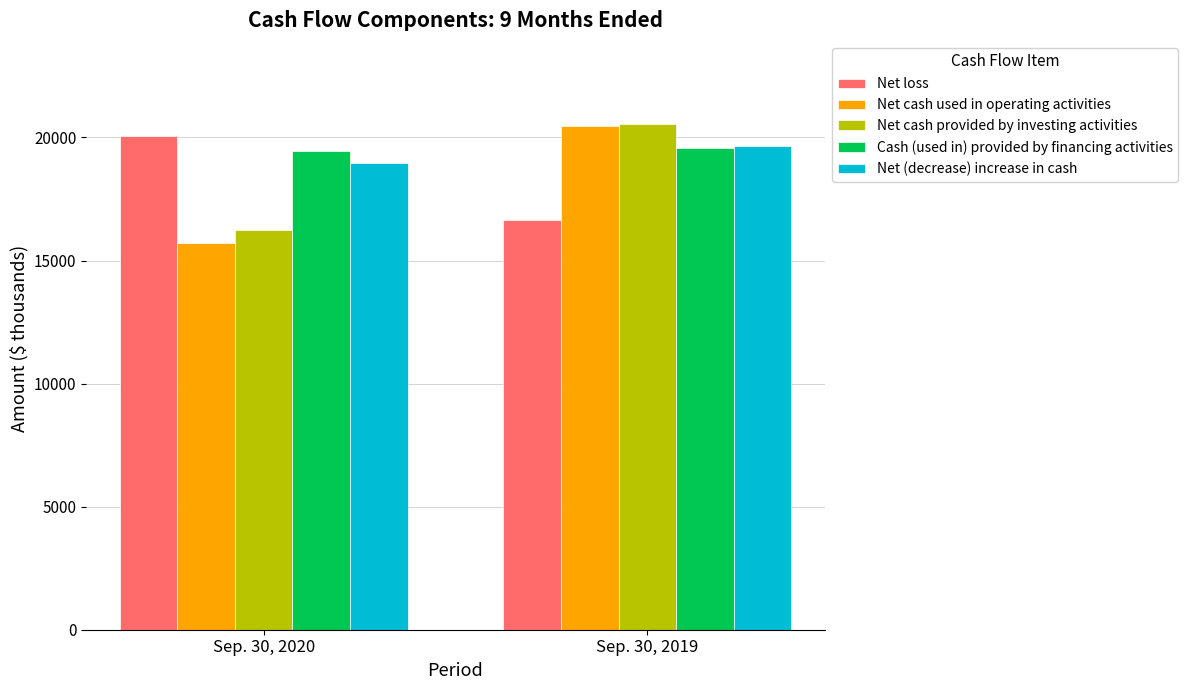

Which label corresponds to the smallest value in the chart?

Sep. 30, 2020